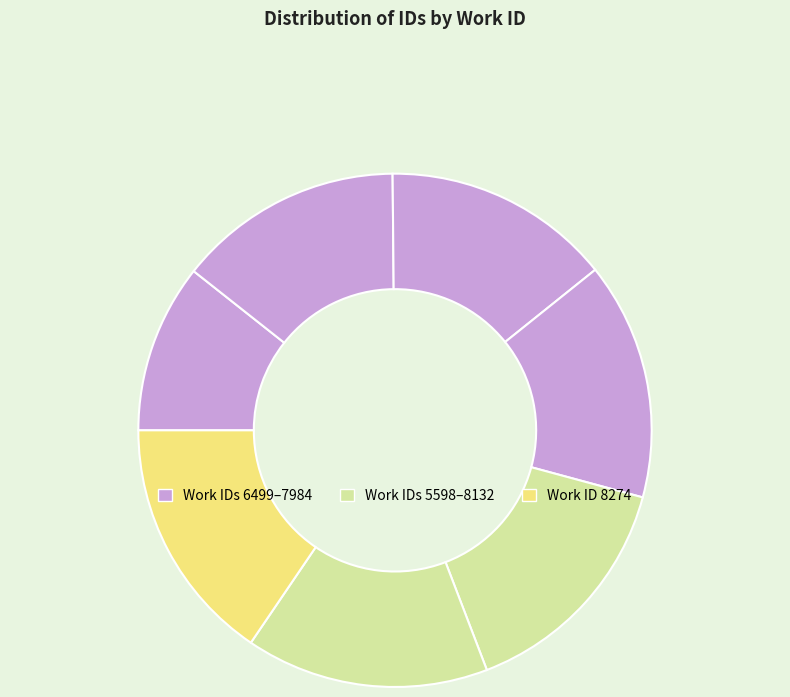

What is the smallest slice in the pie chart?

6499